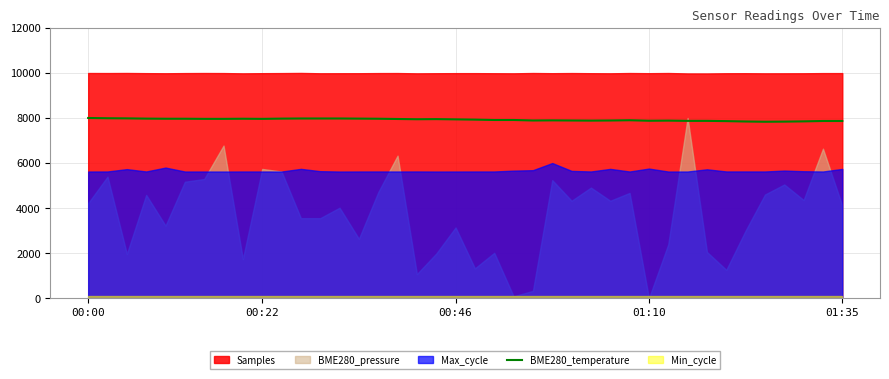

What is the maximum value for BME280_temperature?

8000.0